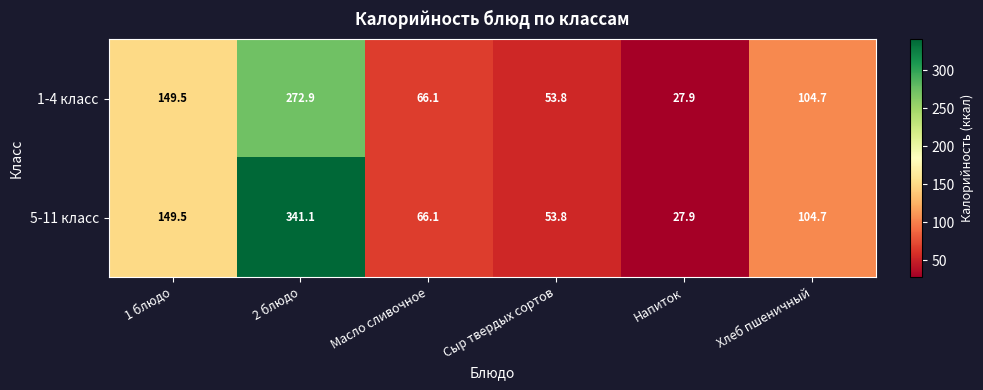

At which label does 5-11 класс first exceed 104?

1 блюдо